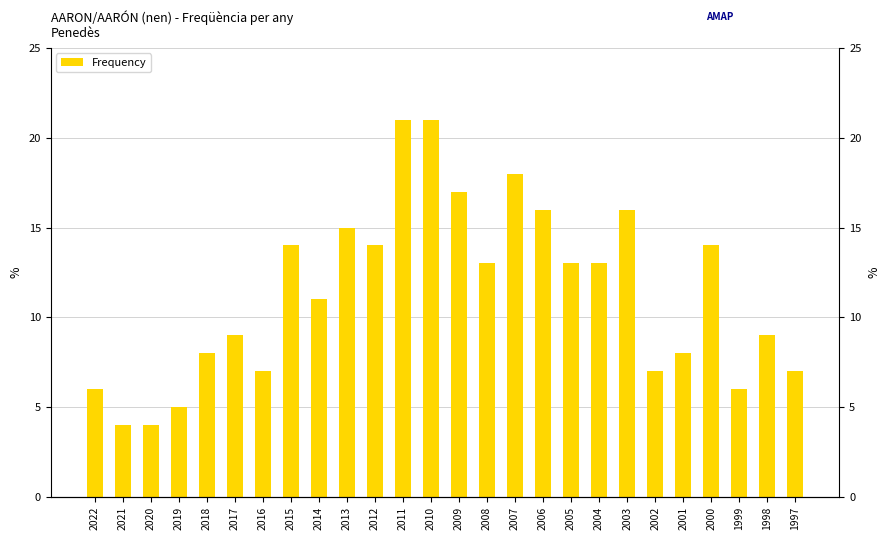

List the labels in order of value, largest first.

2011, 2010, 2007, 2009, 2006, 2003, 2013, 2015, 2012, 2000, 2008, 2005, 2004, 2014, 2017, 1998, 2018, 2001, 2016, 2002, 1997, 2022, 1999, 2019, 2021, 2020